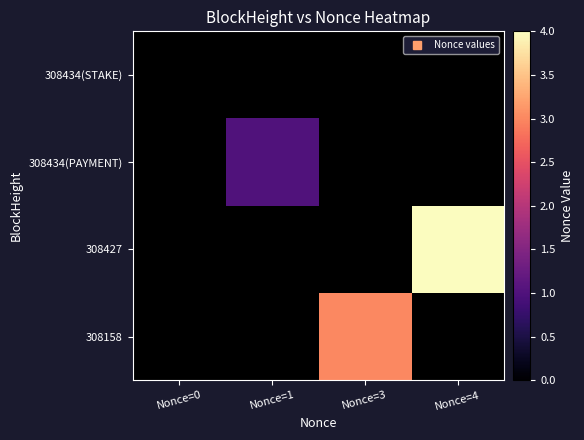

How many positive values does the 308434(PAYMENT) series have?

1